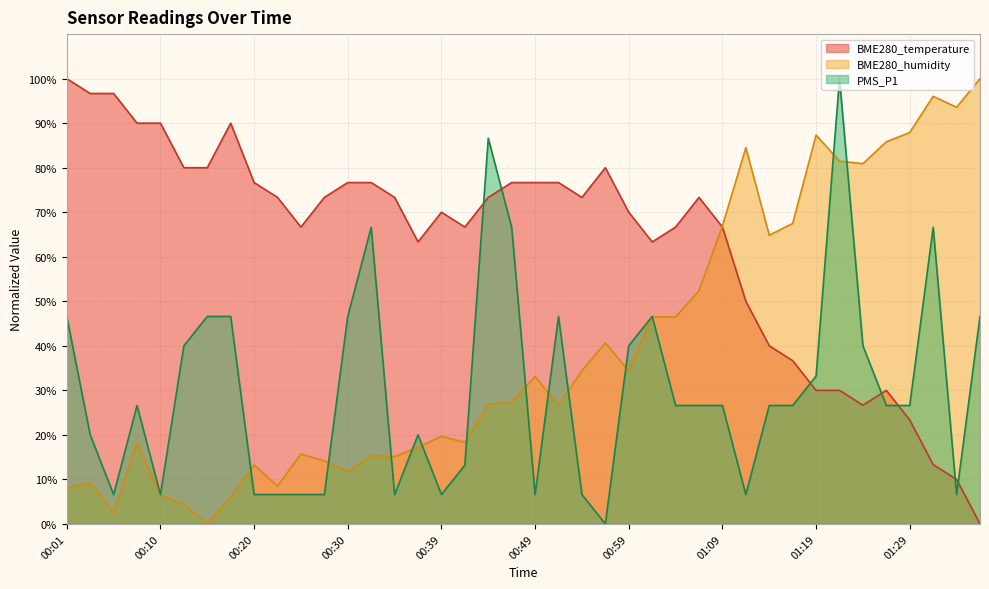

What is the value of the BME280_temperature point at the 25th from the left?

70.0